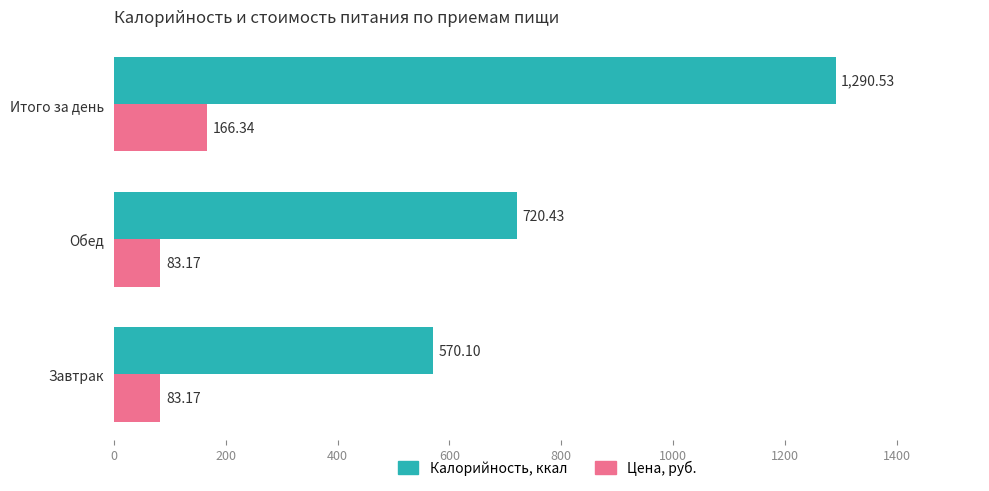

Count the number of categories in the chart.

3